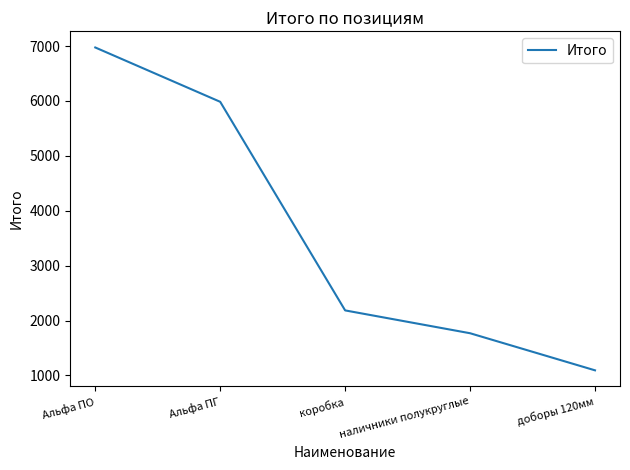

True or false: the data has more than 1 interior local peaks.

False